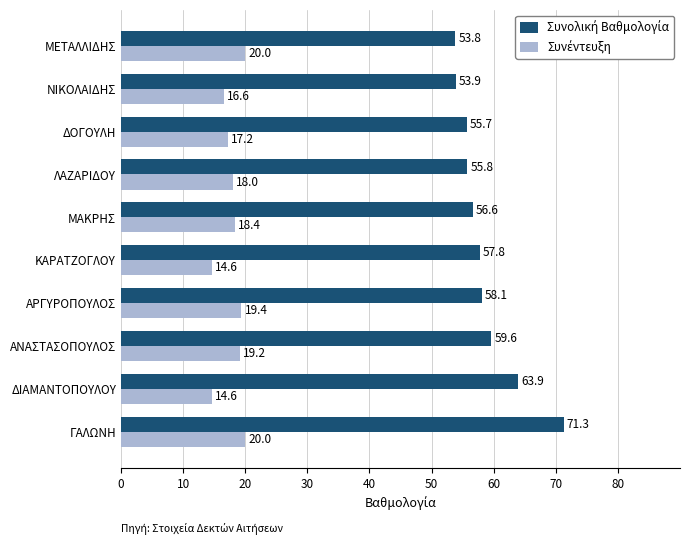

What is the greatest value displayed?

71.3